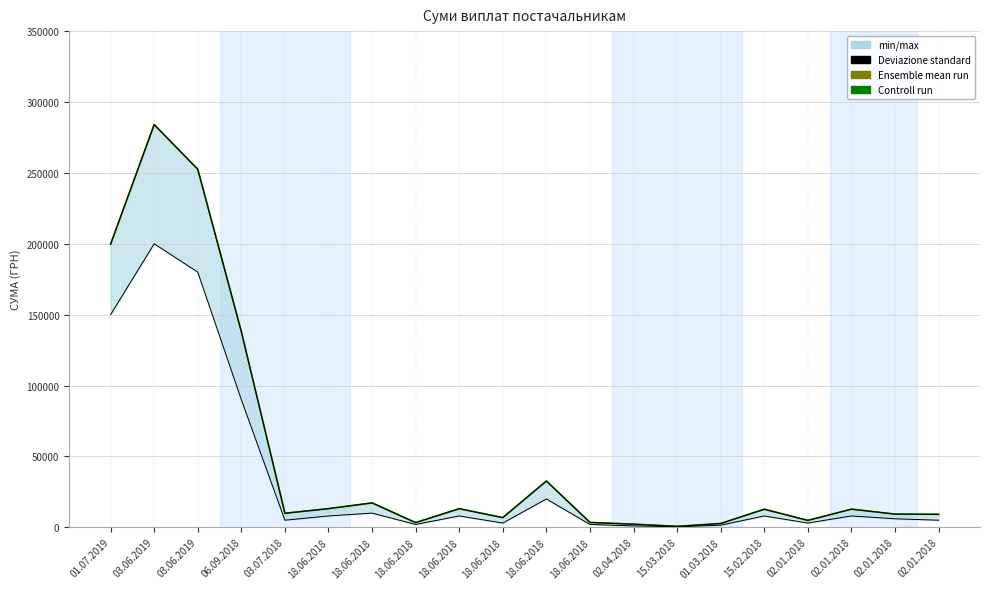

Which series has the widest spread of values?

Ensemble mean run